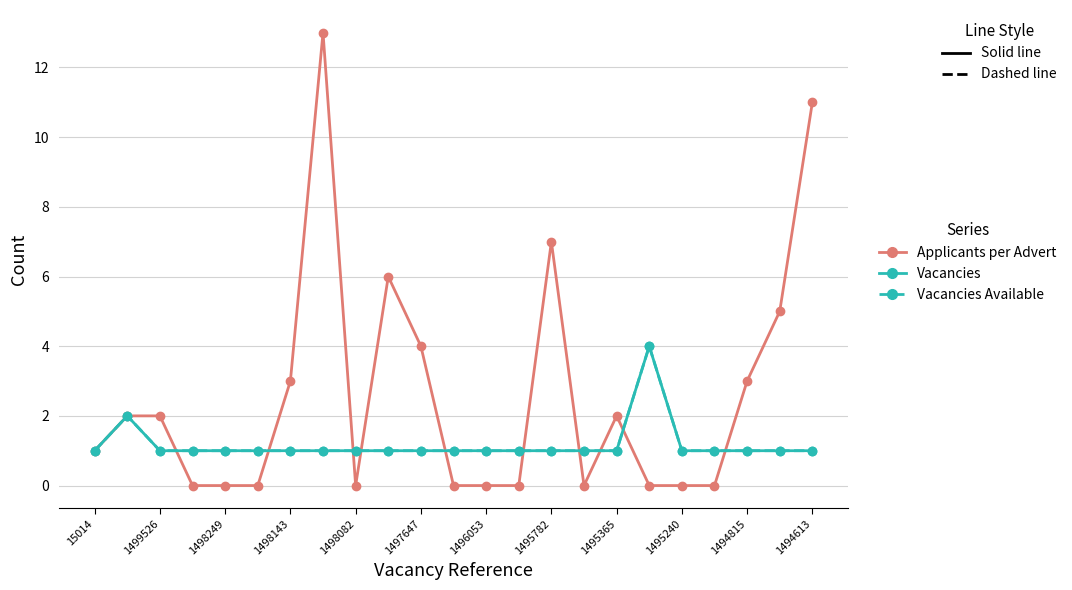

Is this an area chart (filled region under the line)?

No